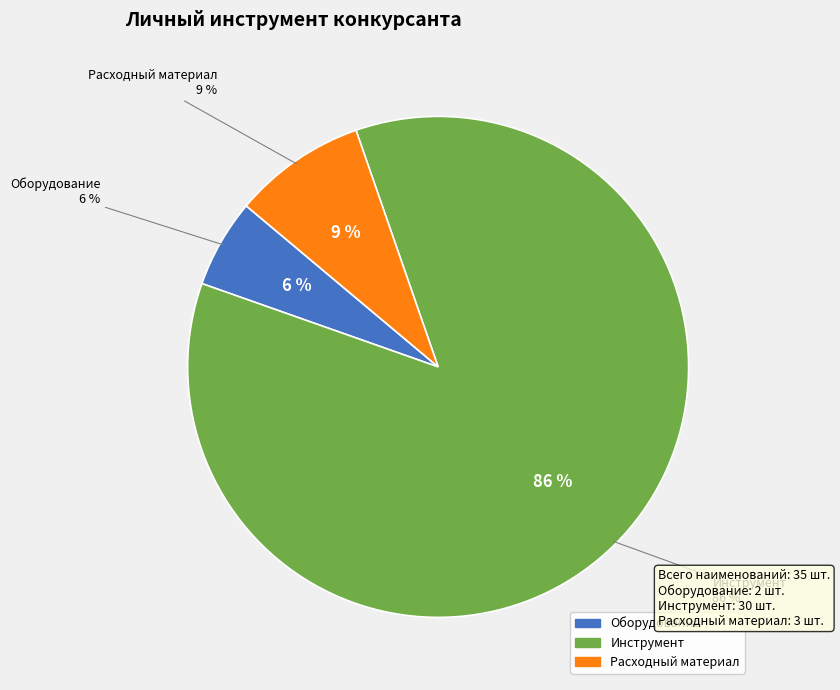

Which category has the smallest portion of the pie?

Оборудование